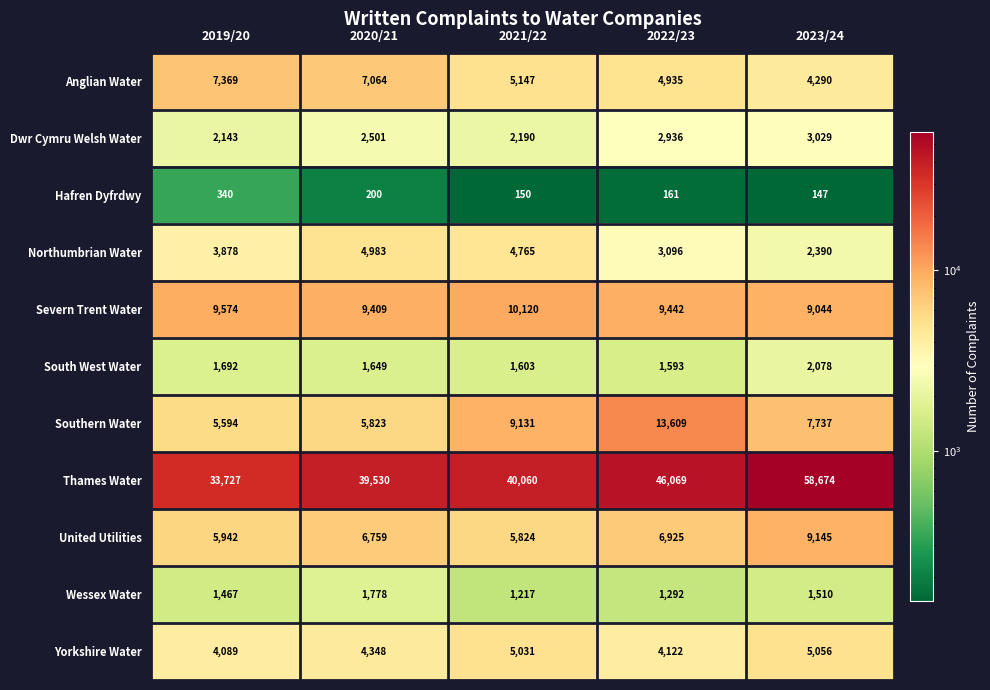

At which category is the sum across all series the highest?

2023/24